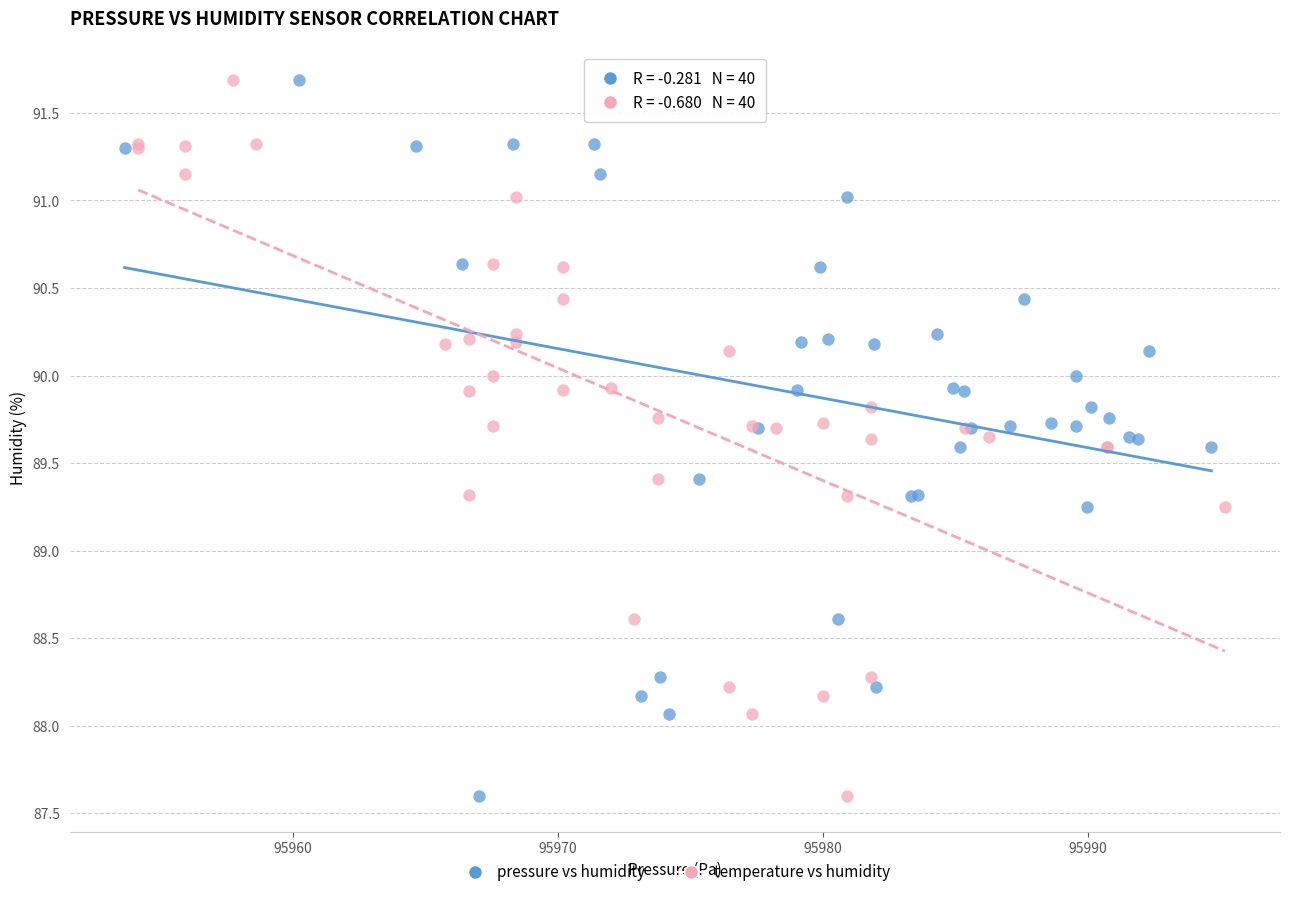

What are all the series names shown in the legend?

pressure vs humidity, temperature vs humidity